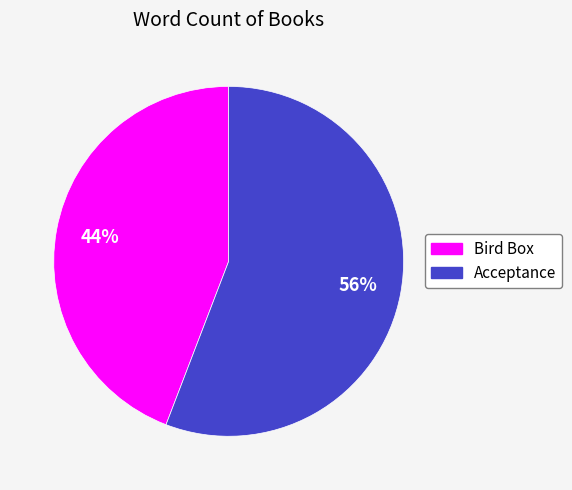

To the nearest percent, what portion does Acceptance represent?

56%